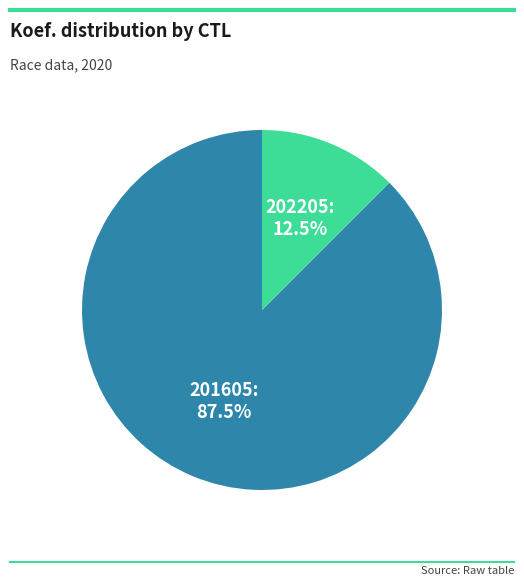

How much of the chart is everything except 202205?

87.5%